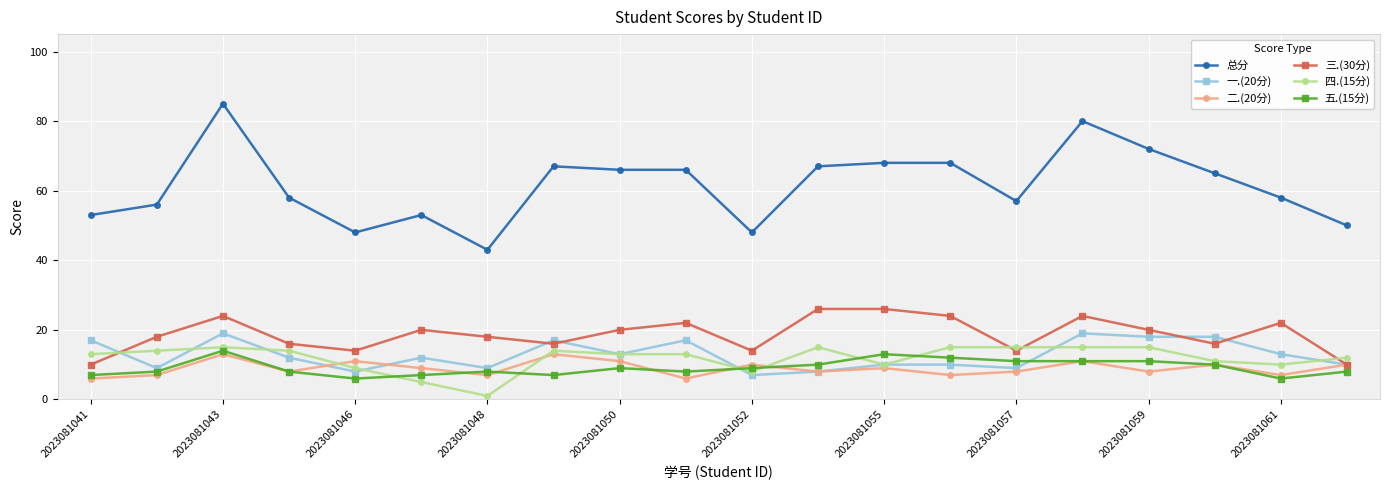

Which series has the largest total across all categories?

总分